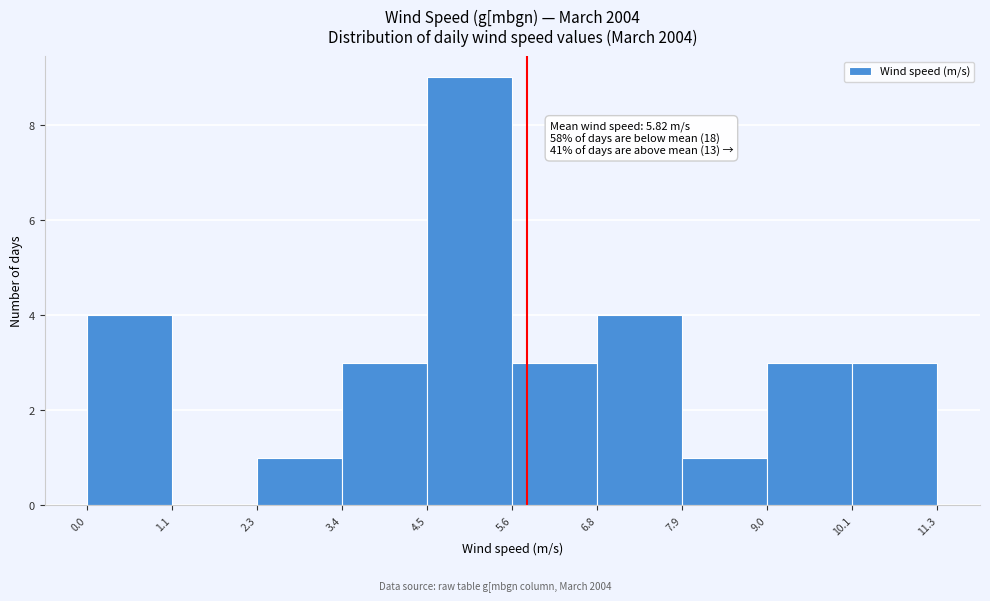

Which range on the x-axis has the tallest bar?

4.5 to 5.6